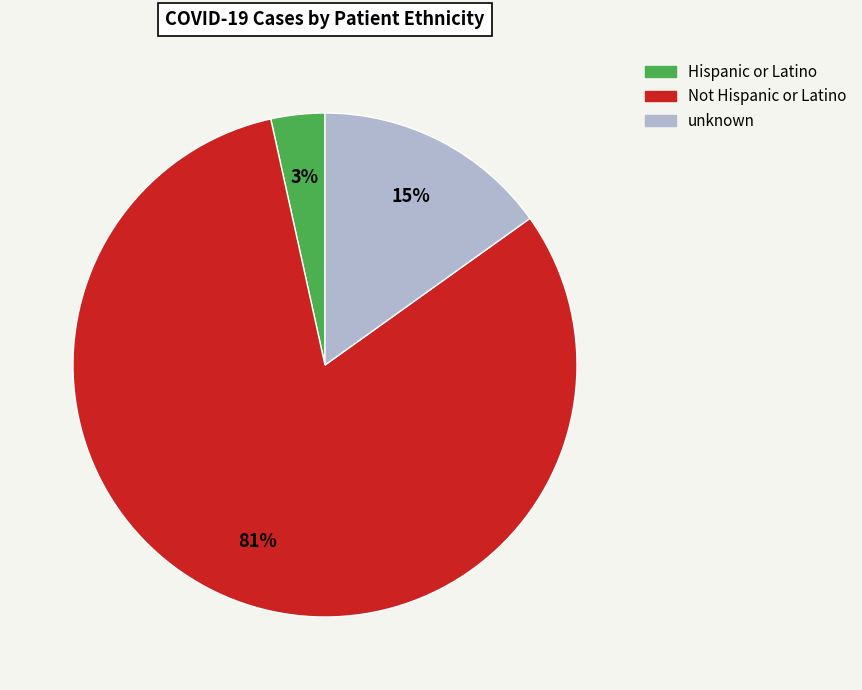

What percentage is the unknown slice, to the nearest percent?

15%